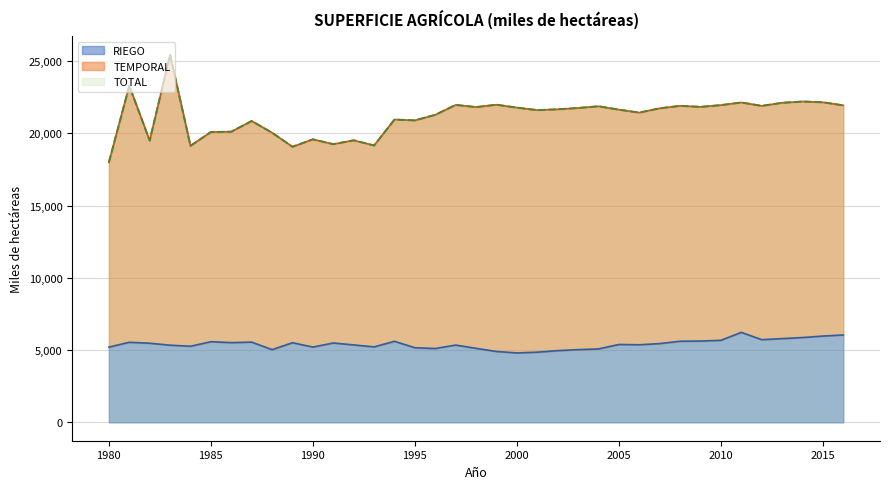

How many categories are shown in the chart?

37